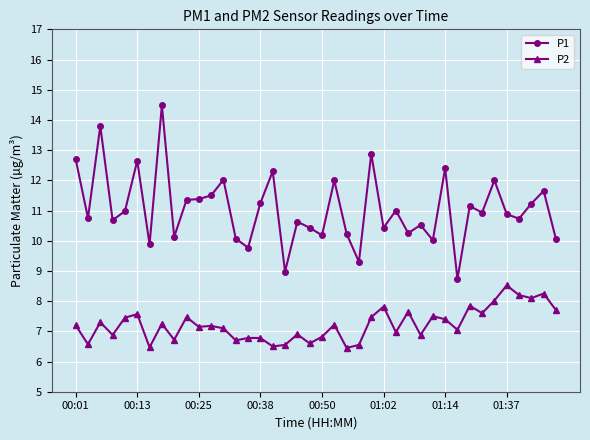

Which series has the largest total across all categories?

P1